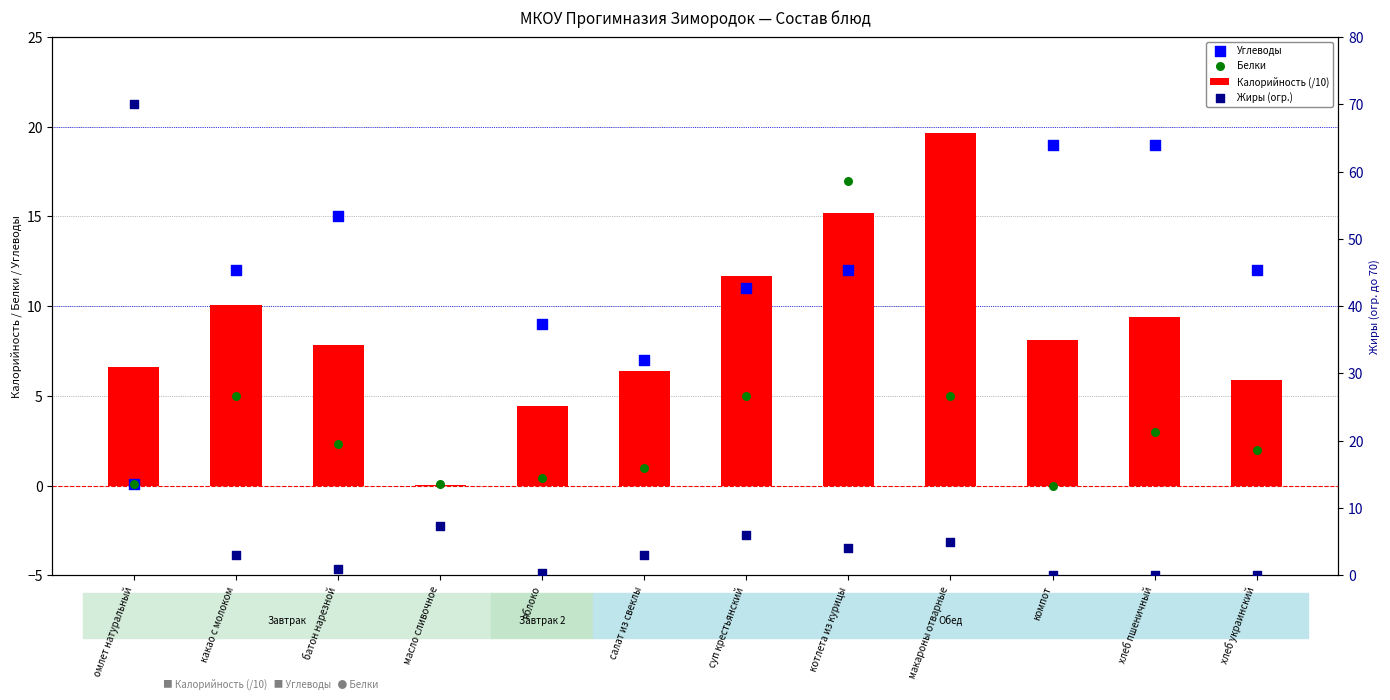

Which series has the widest spread of Y values?

Жиры (огр.)